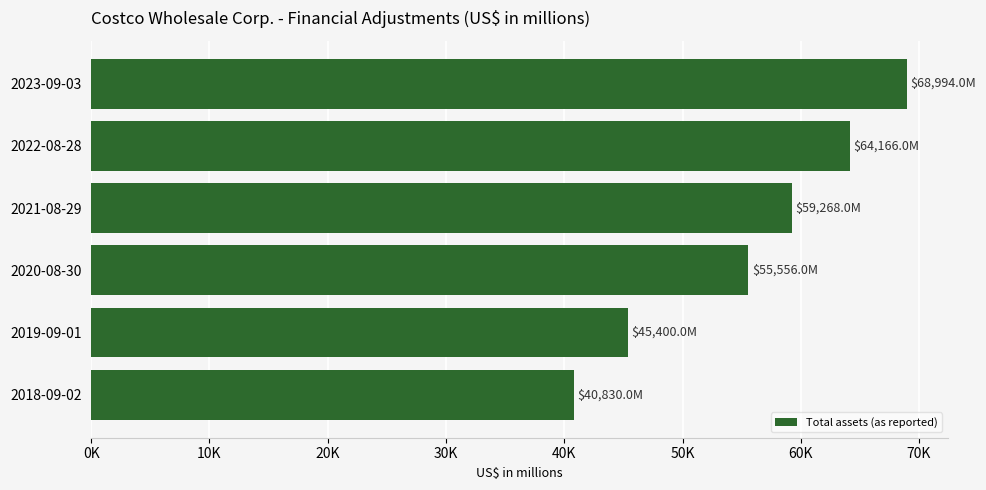

How many bars are there in total?

6